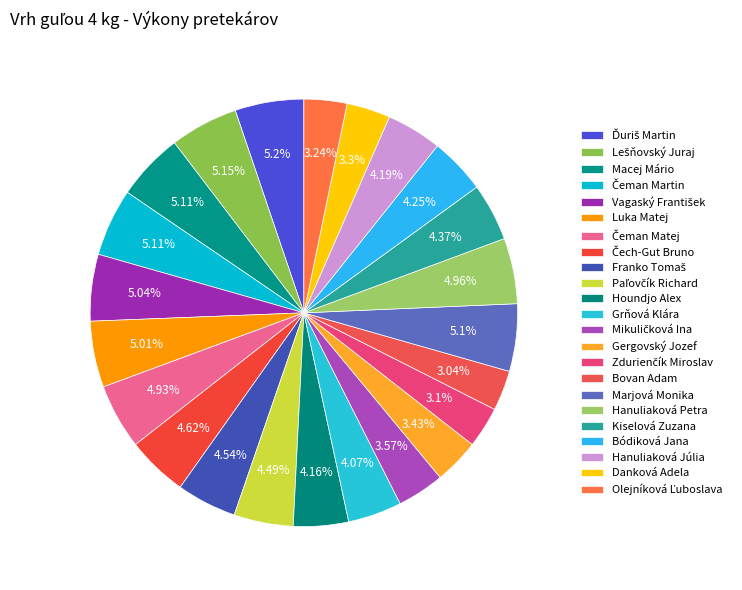

How many segments does this pie chart have?

23